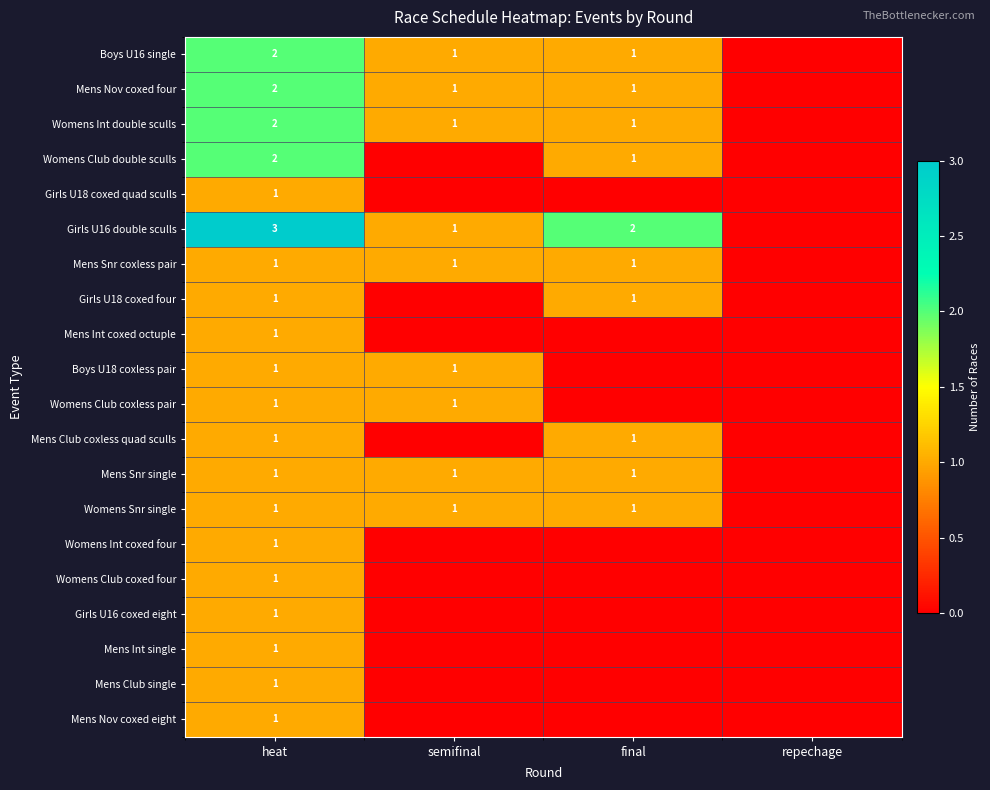

What is the greatest value displayed?

3